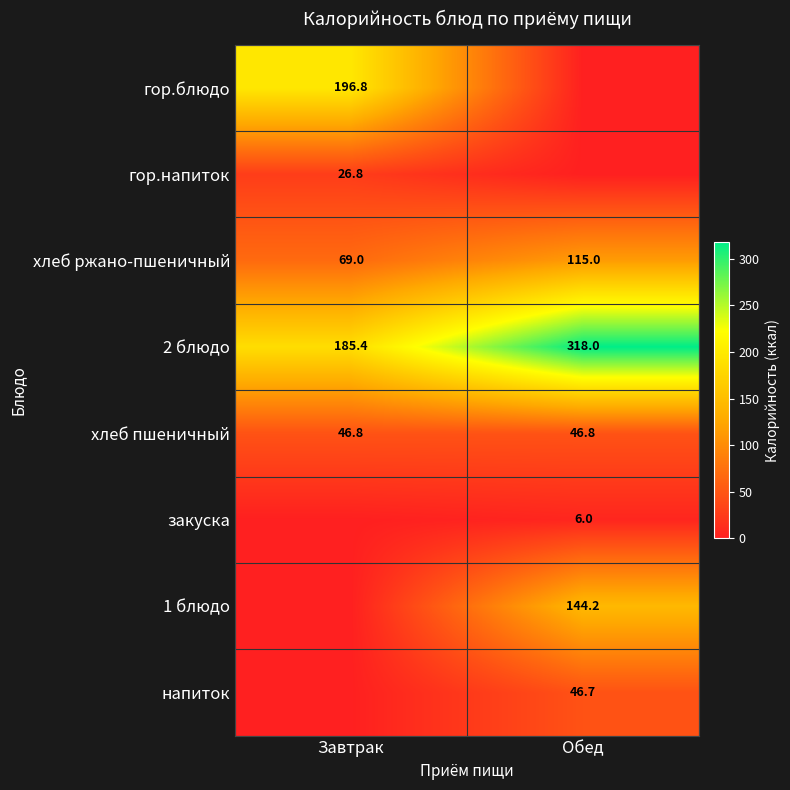

At which category is the sum across all series the highest?

Обед